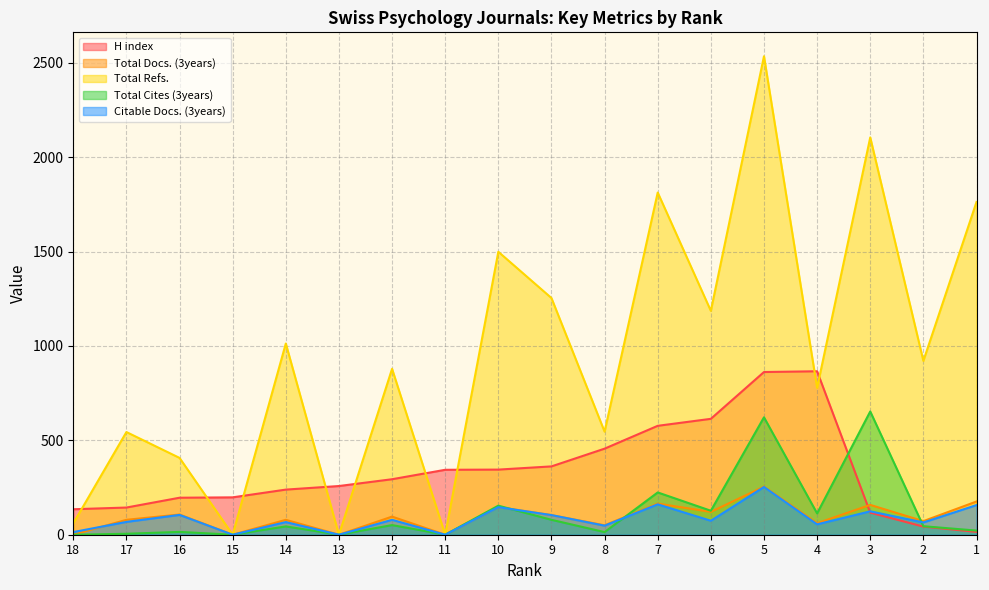

True or false: Citable Docs. (3years) has a value of 124 at 3.

True